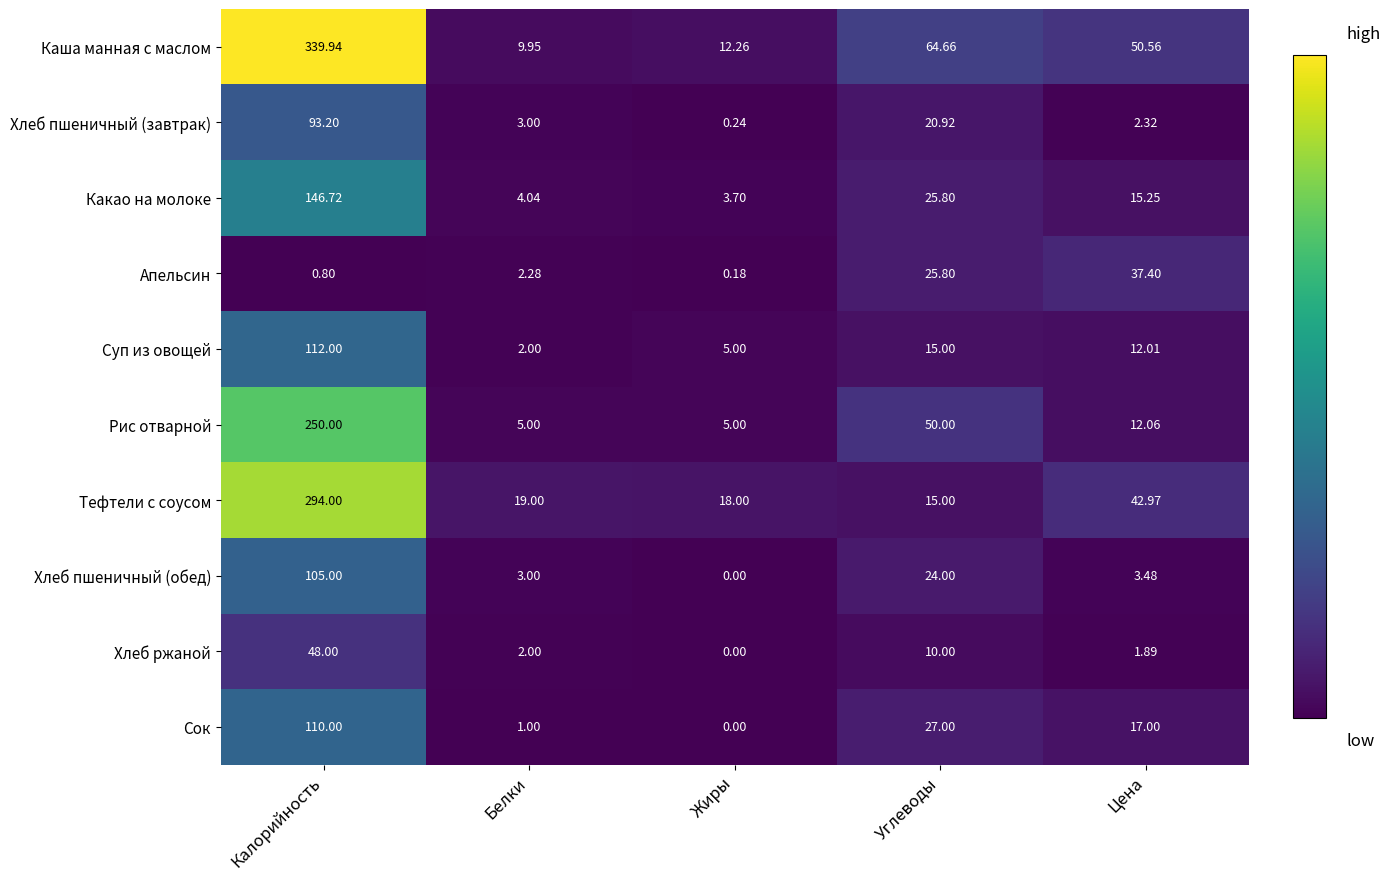

At how many categories does at least one series exceed 263?

1